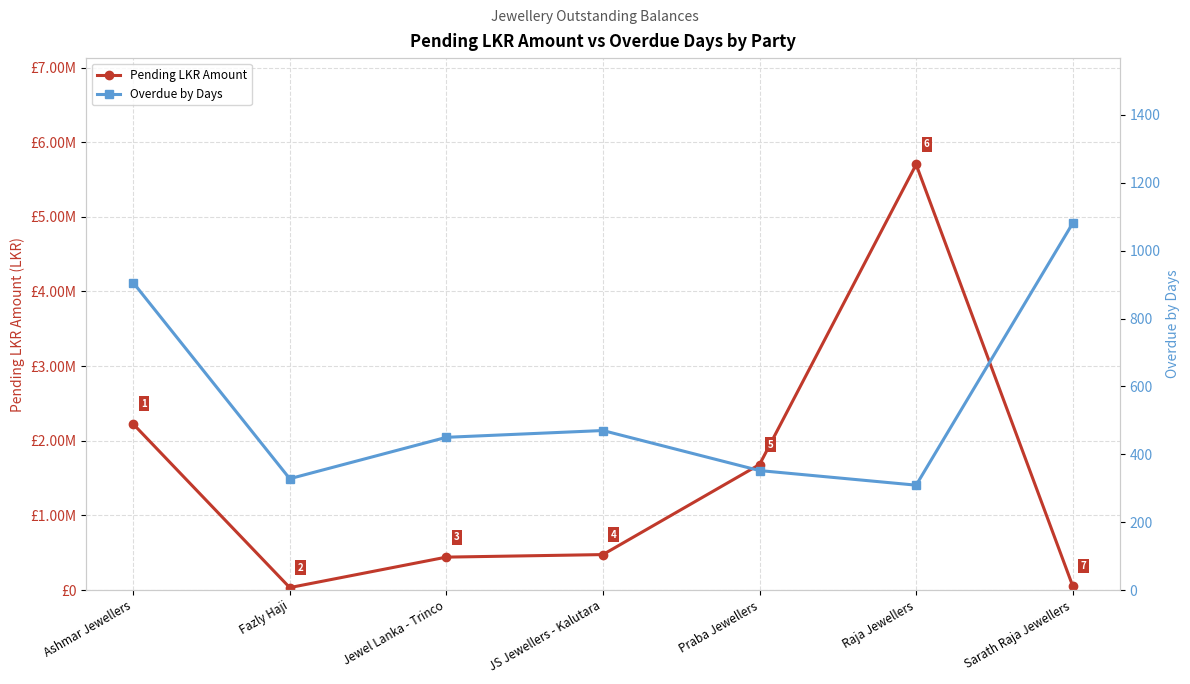

How many data points in Pending LKR Amount are less than 474780?

3